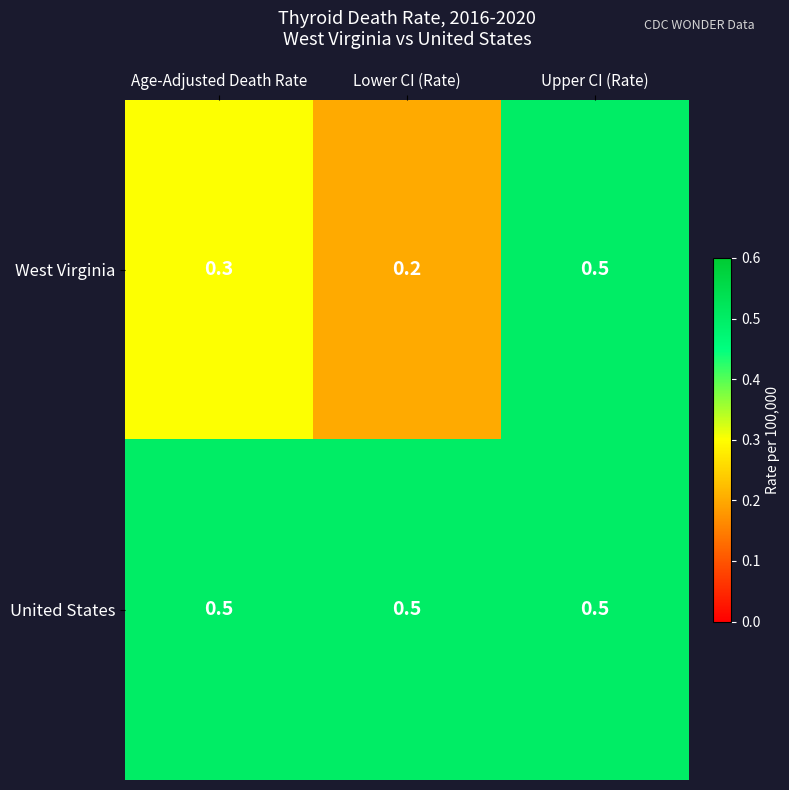

List the series in order of their overall mean, lowest first.

West Virginia, United States